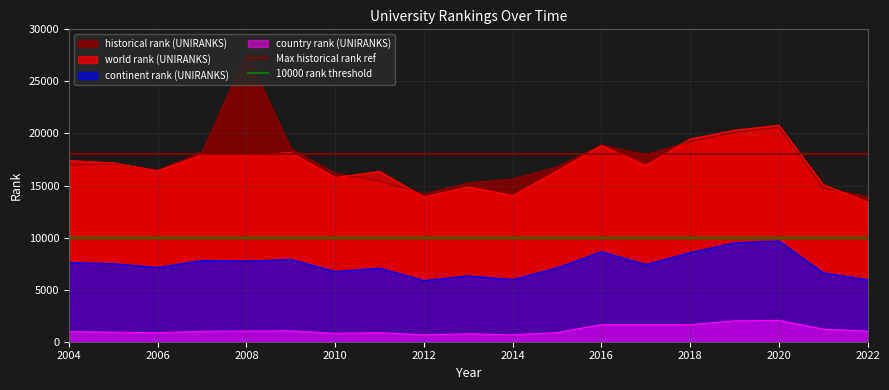

How many lines are shown in the chart?

2